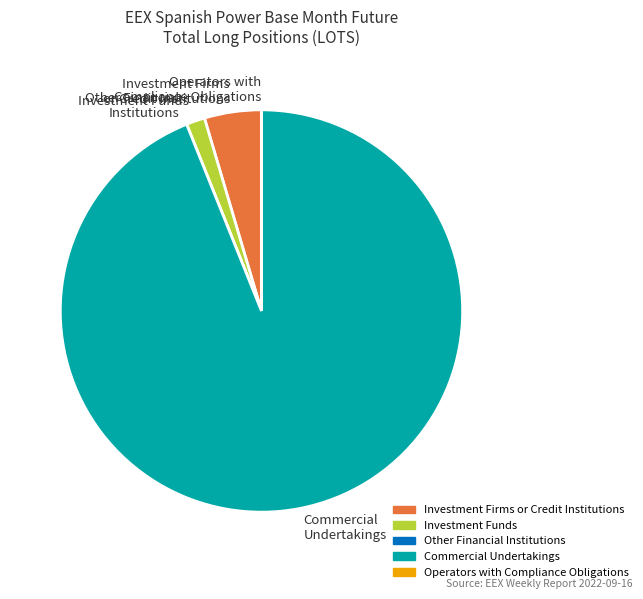

Does any single category account for the majority?

Yes